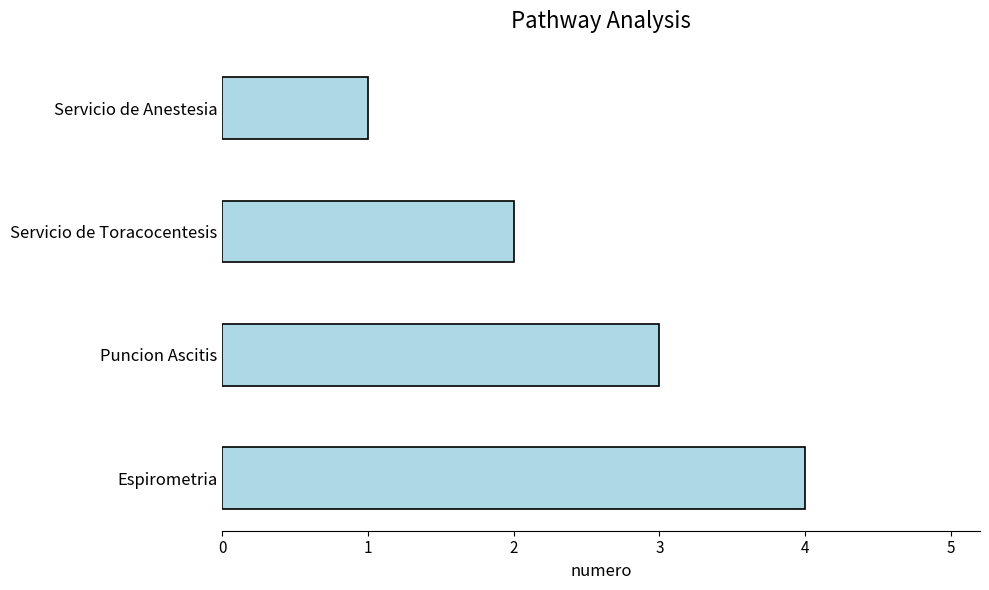

What is the smallest value displayed?

1